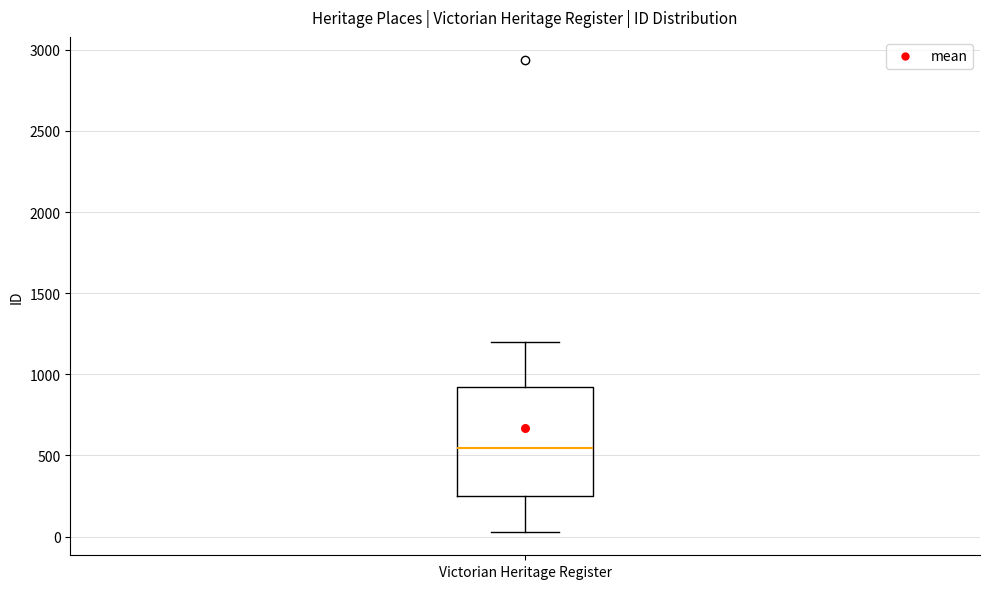

Read this box plot against the y-axis: the position of the median line, the range covered by the box, and the ends of both whiskers. The values are not printed on the chart, so give them approximately, as read against the axis.

median 550, box 250 to 900, whiskers 50 to 1200